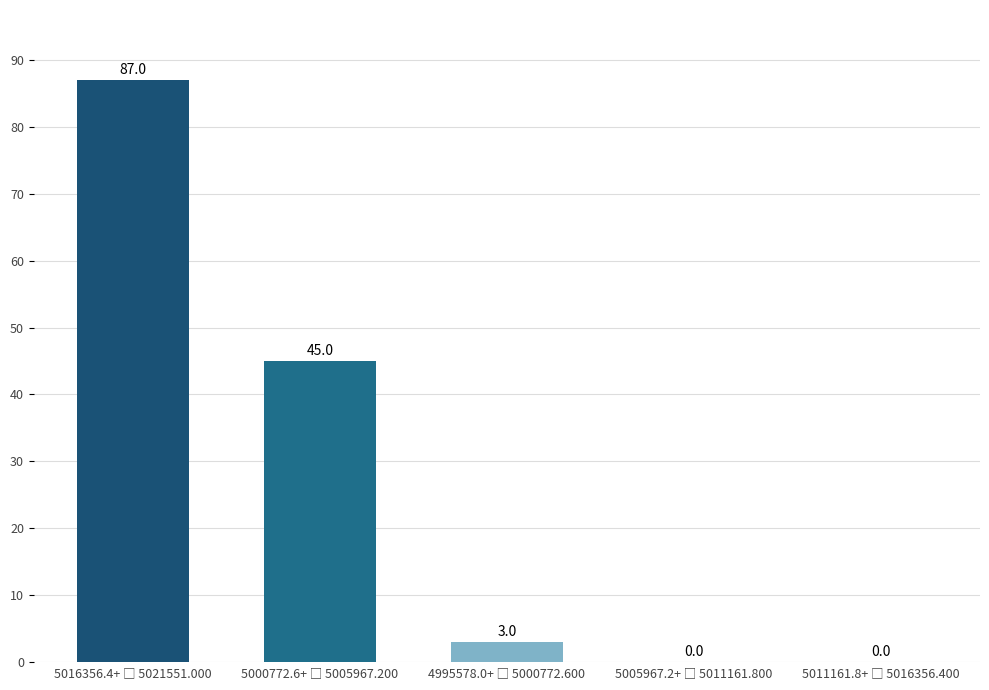

What is the greatest value displayed?

87